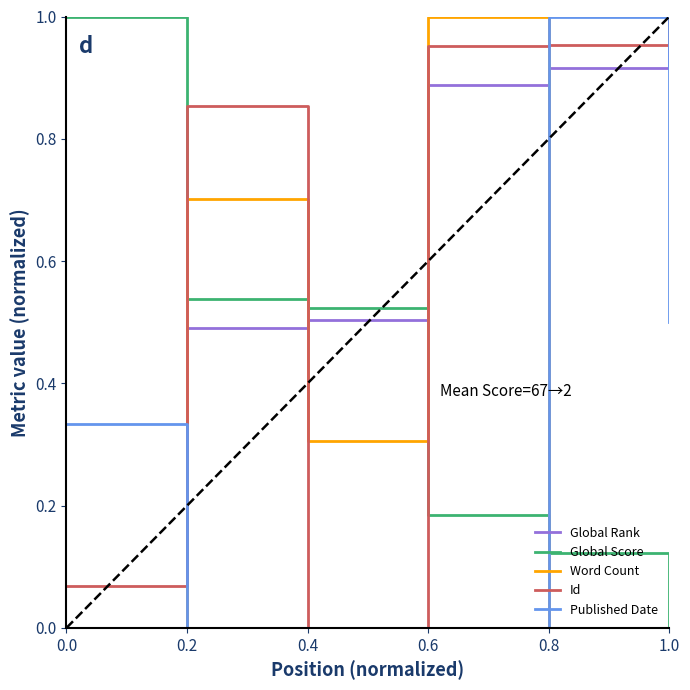

The value of Word Count at 0.6 is 1.0. True or false?

True